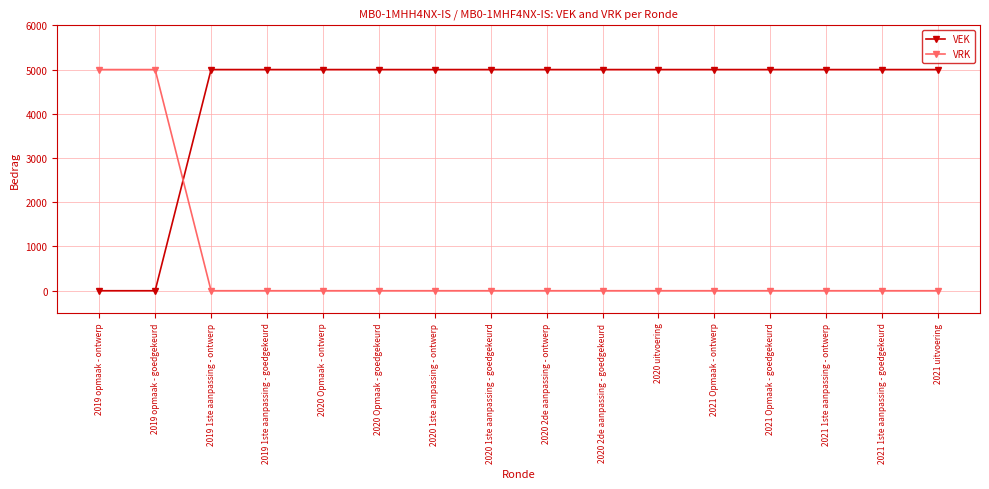

Rank the series at 2021 1ste aanpassing - ontwerp from highest to lowest value.

VEK, VRK